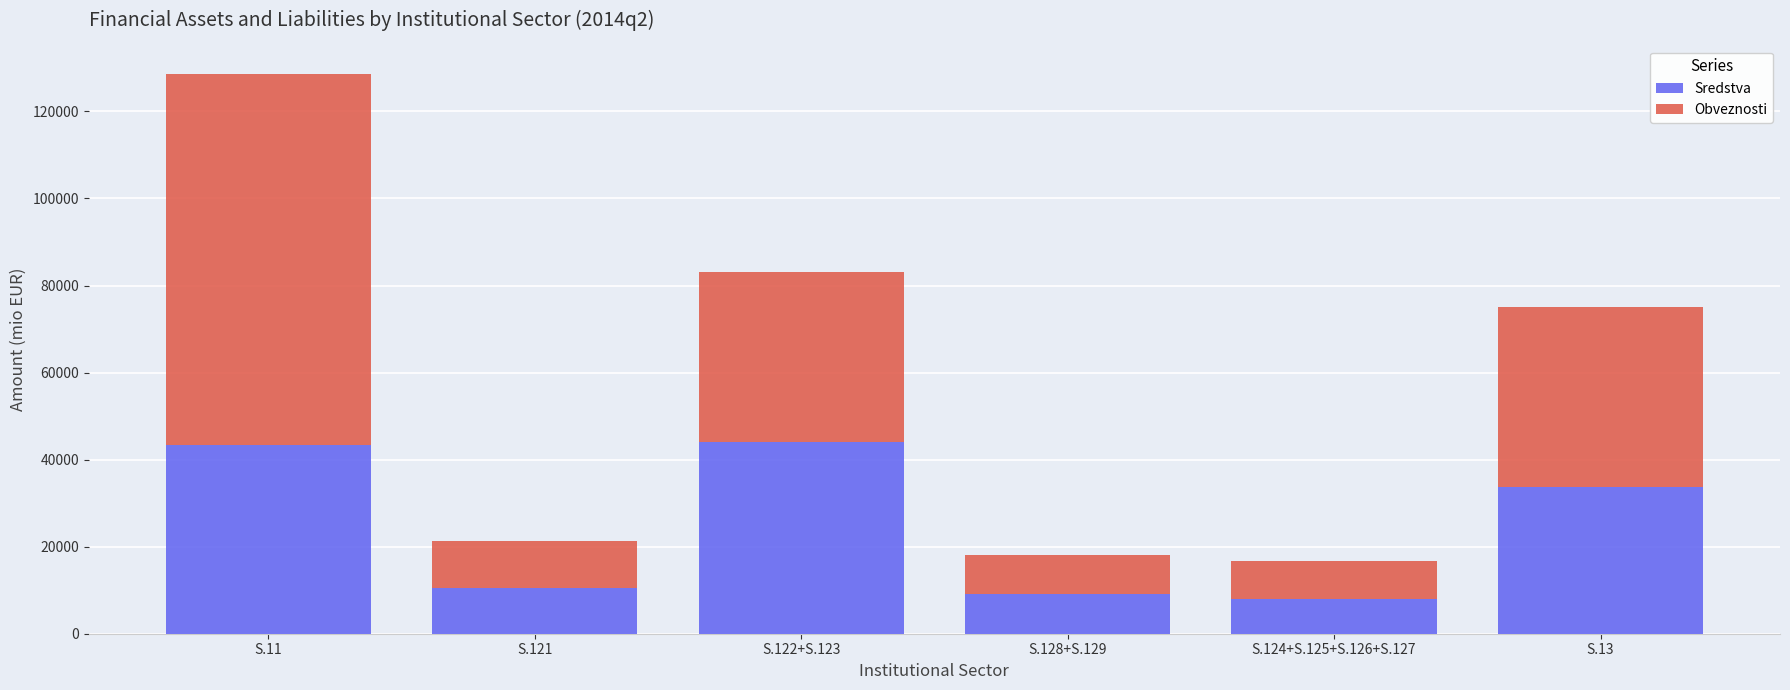

How many data points in Sredstva are less than 33681?

3